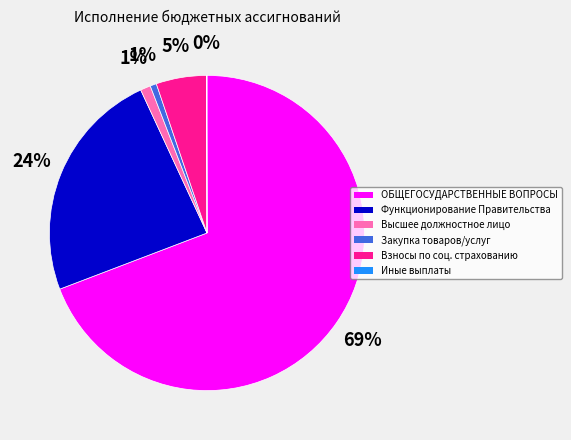

To the nearest percent, what is the average slice percentage?

17%